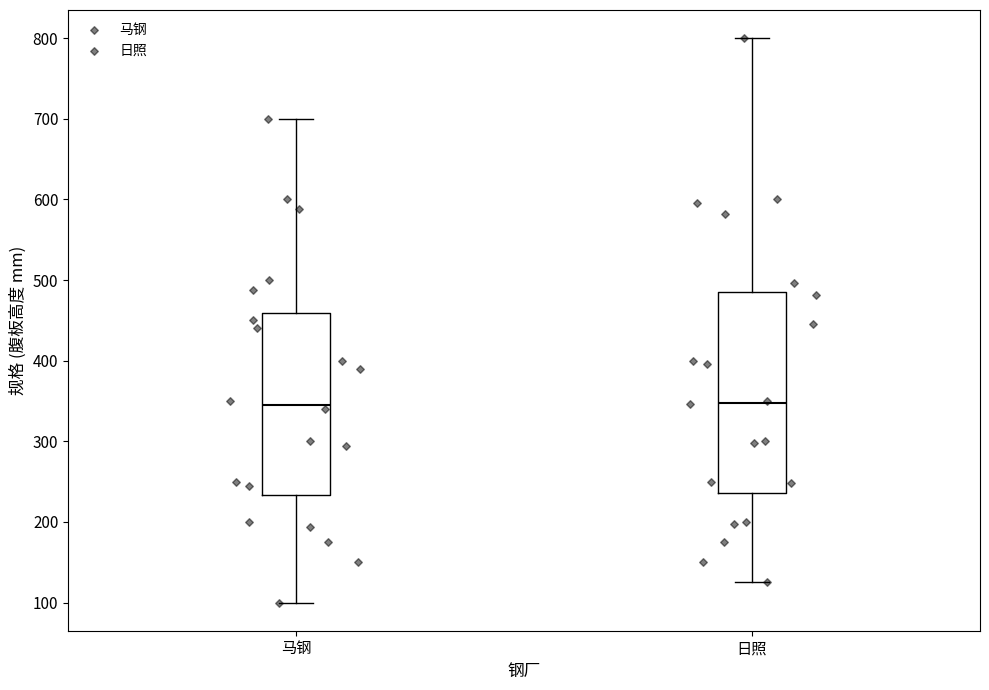

Reading left to right, read every box against the y-axis: the position of its median line, the range the box covers, and the ends of its whiskers. The values are not printed on the chart, so give them approximately, as read against the axis.

马钢: median 350, box 230 to 460, whiskers 100 to 700
日照: median 350, box 240 to 490, whiskers 130 to 800